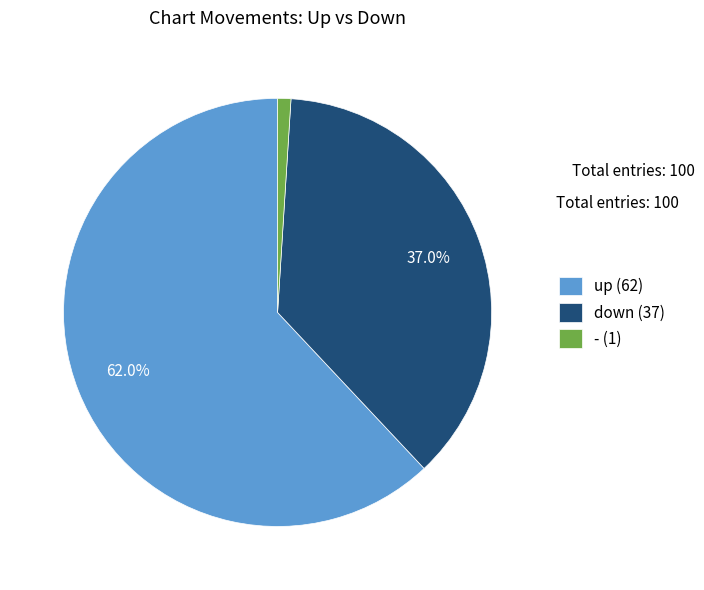

Which slice represents more than half of the pie?

up